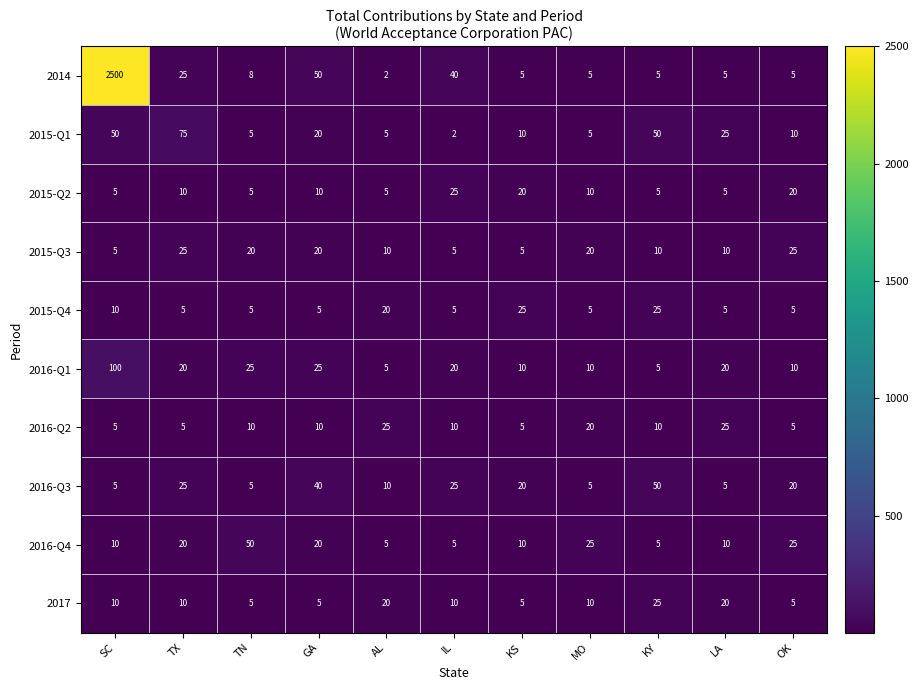

What is the difference between the highest and lowest values at GA?

45